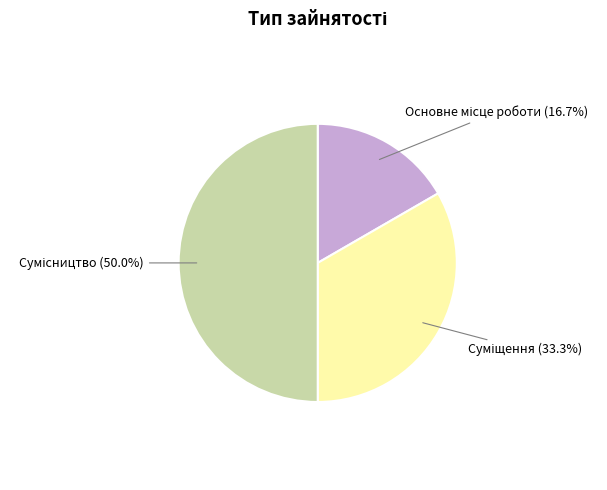

What is the largest slice in the pie chart?

Сумісництво